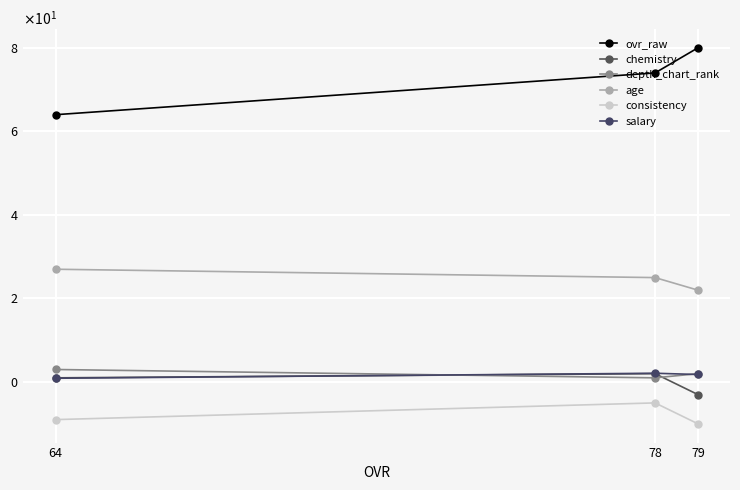

Reading right to left, extract all data points from this chart.

ovr_raw: 64=64.0	78=74.0	79=80.0
chemistry: 64=1.0	78=2.0	79=-3.0
depth_chart_rank: 64=3.0	78=1.0	79=2.0
age: 64=27.0	78=25.0	79=22.0
consistency: 64=-9.0	78=-5.0	79=-10.0
salary: 64=0.9	78=2.1	79=1.8